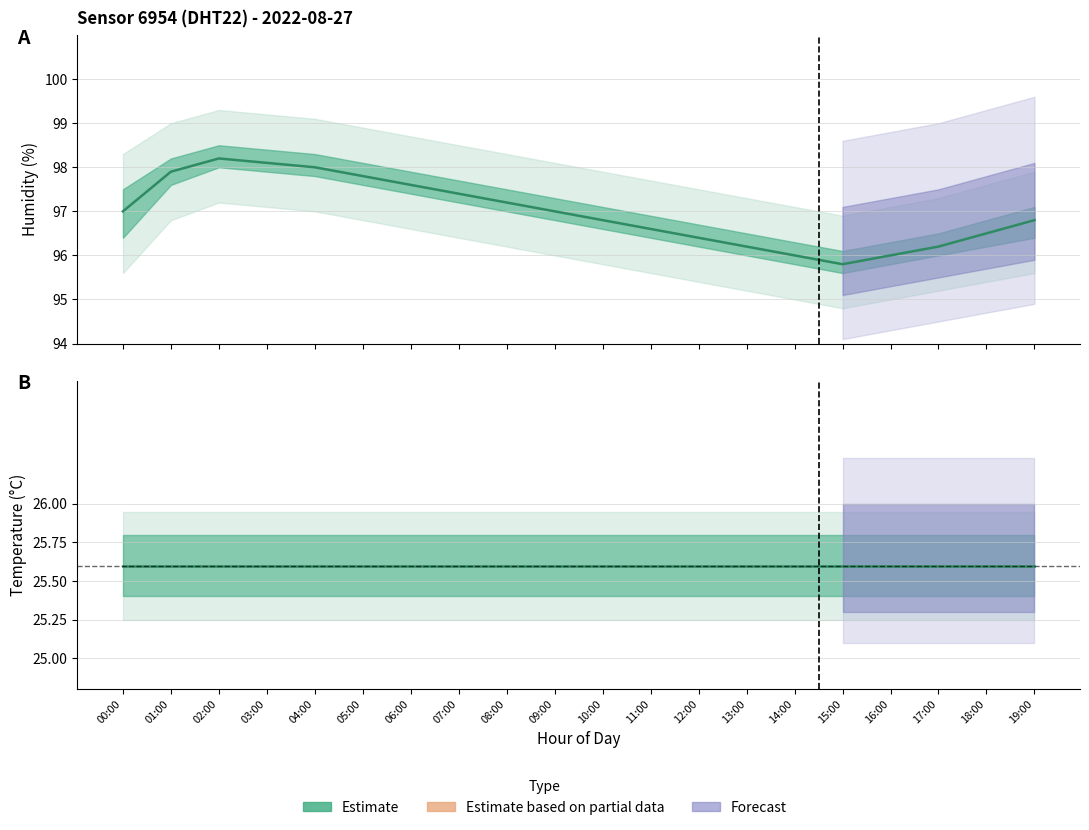

At which label does Median humidity first exceed 97?

01:00